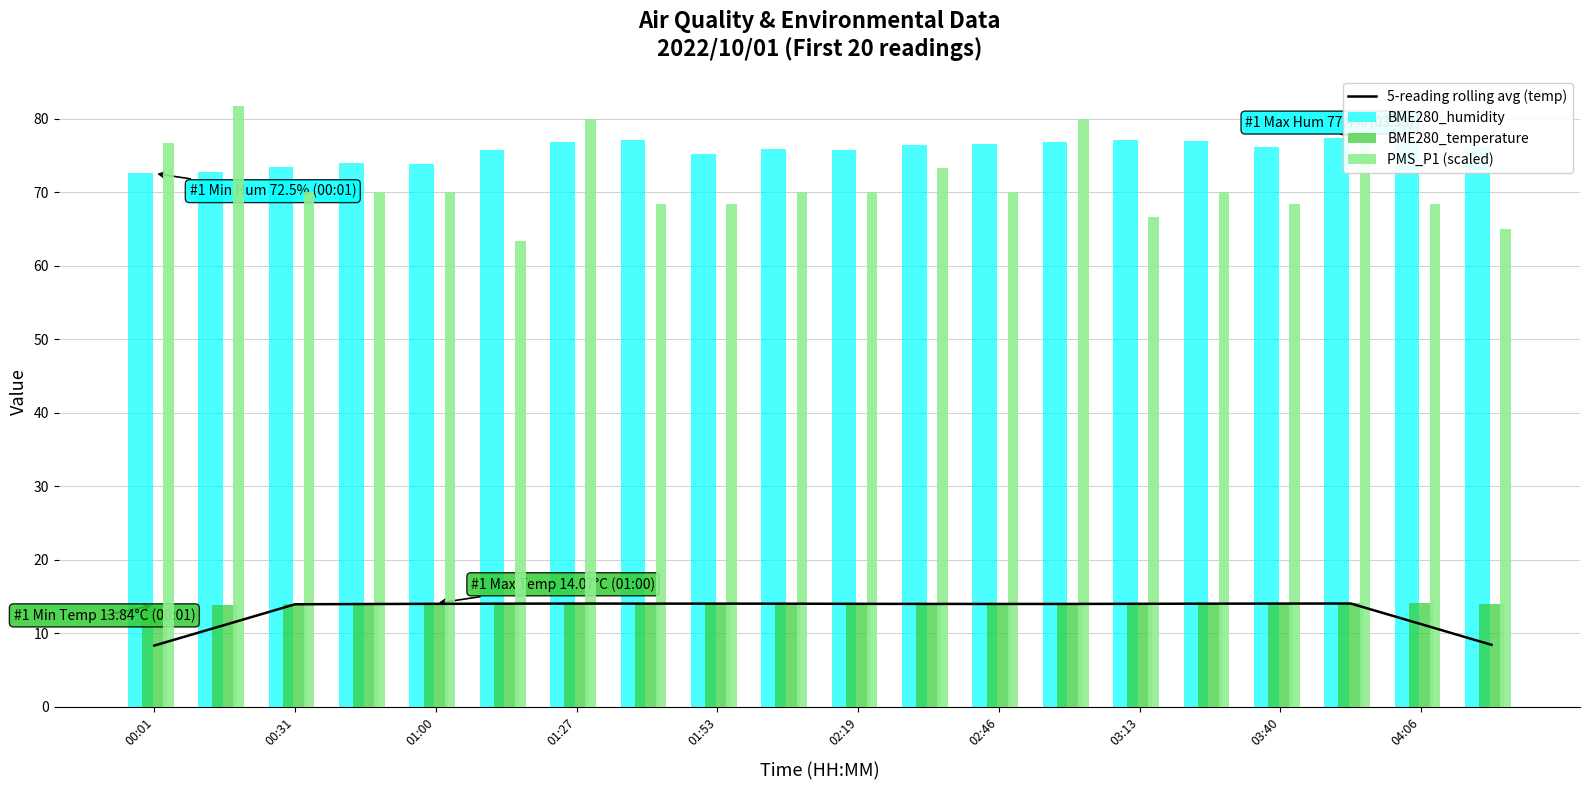

Which series has the largest total across all categories?

BME280_humidity